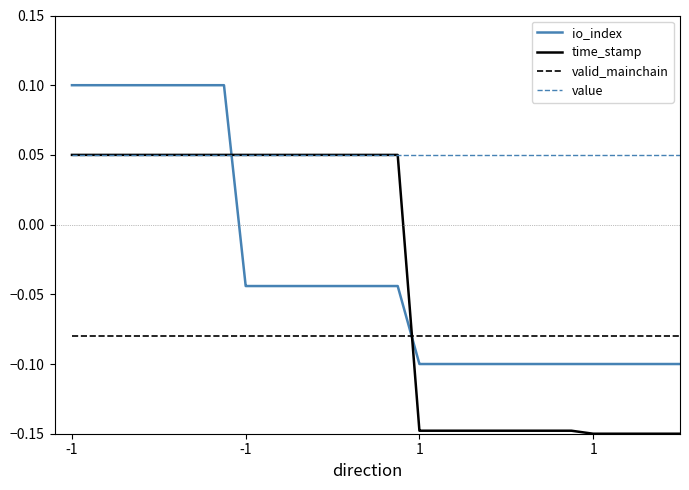

Which series has the largest total across all categories?

value